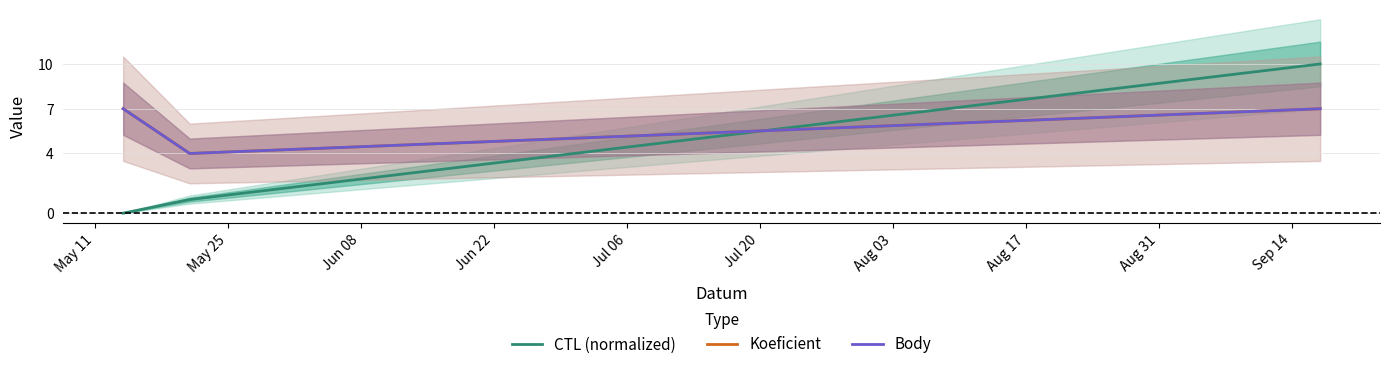

What is the difference between the maximum and minimum values in the CTL (normalized) series?

10.0